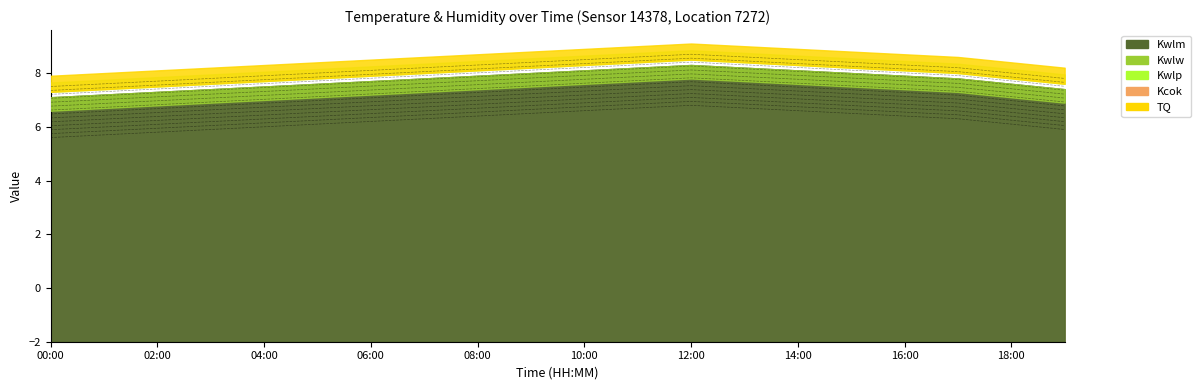

Reading left to right, extract all data points from this chart.

7.1	7.2	7.3	7.4	7.5	7.6	7.7	7.8	7.9	8.0	8.1	8.2	8.3	8.2	8.1	8.0	7.9	7.8	7.6	7.4